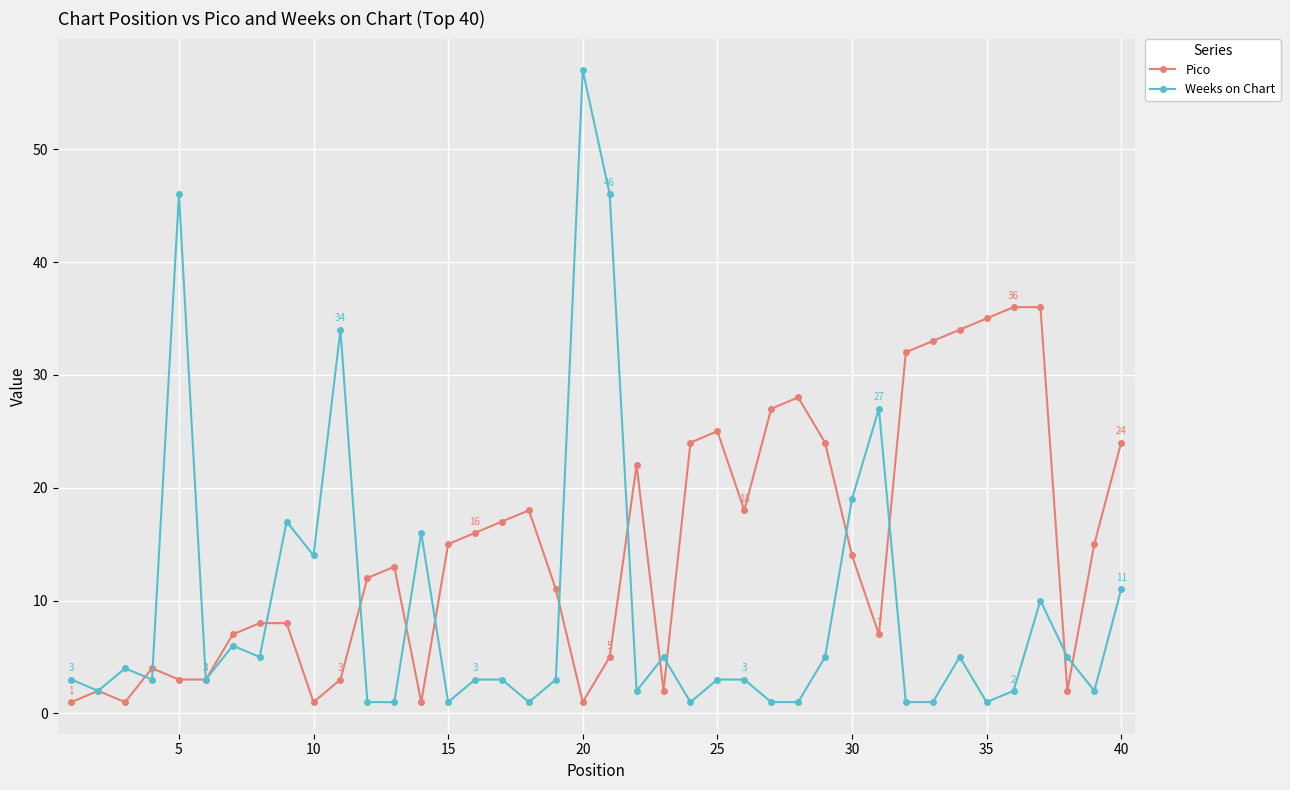

Which series has the largest total across all categories?

Pico